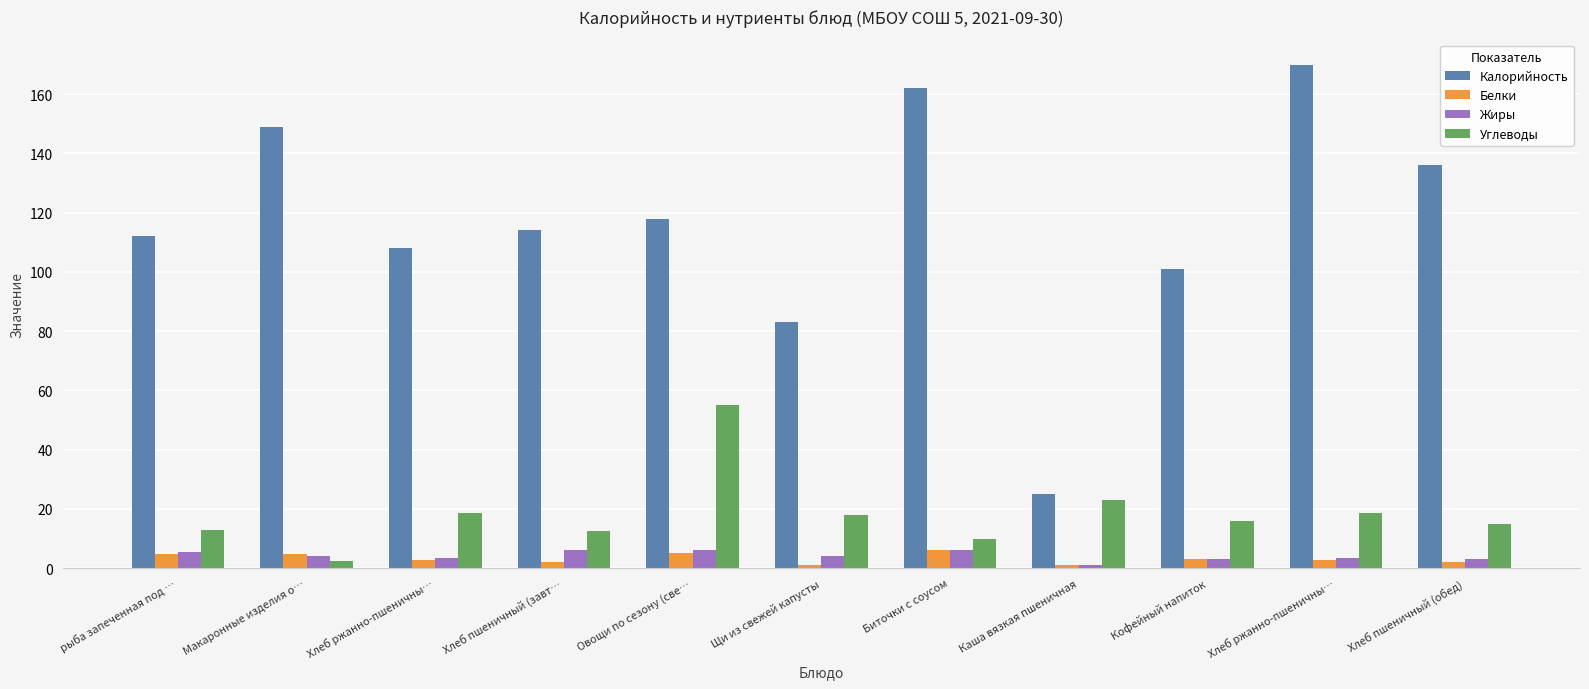

What is the total value across all series at Каша вязкая пшеничная?

50.0